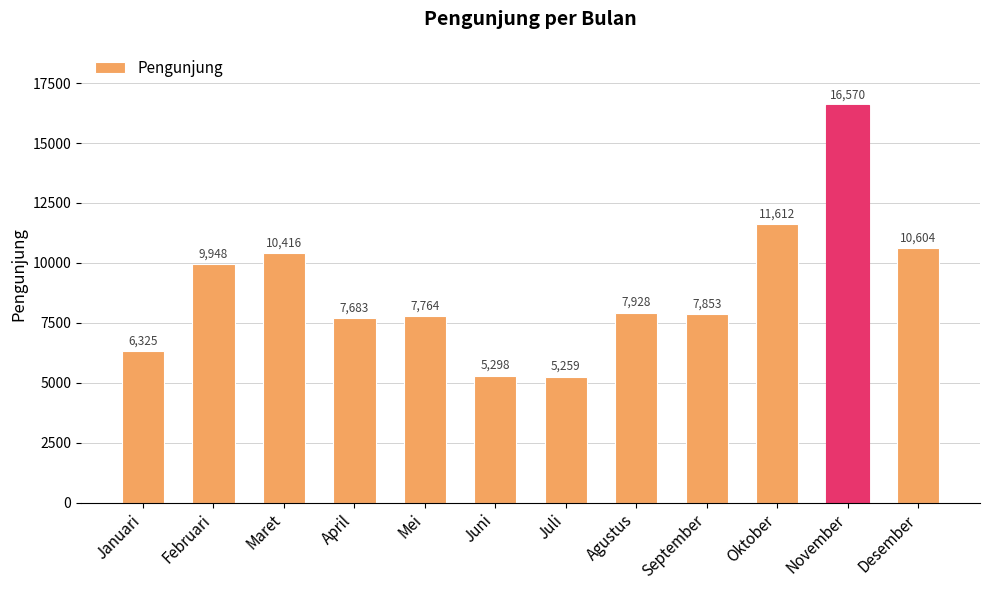

List the labels in order of value, largest first.

November, Oktober, Desember, Maret, Februari, Agustus, September, Mei, April, Januari, Juni, Juli